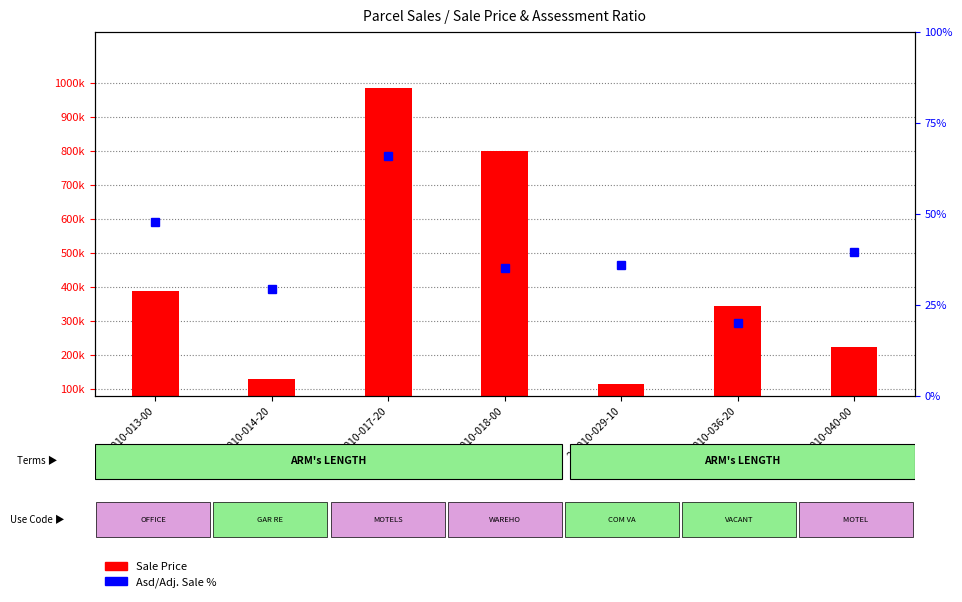

Reading left to right, transcribe all the data shown in this chart.

Sale Price: 387900.0	129000.0	986000.0	800000.0	115900.0	345000.0	225000.0
Asd/Adj. Sale %: 48.0	29.4	66.1	35.2	36.1	20.1	39.5